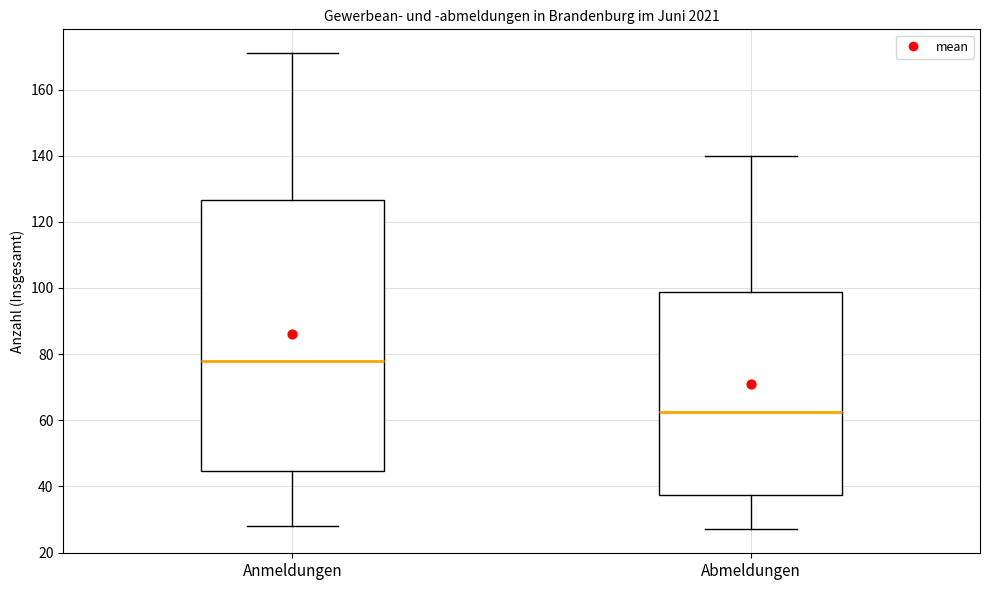

Where does the upper whisker of the box for Abmeldungen end on the y-axis? The values are not printed on the chart, so give them approximately, as read against the axis.

140